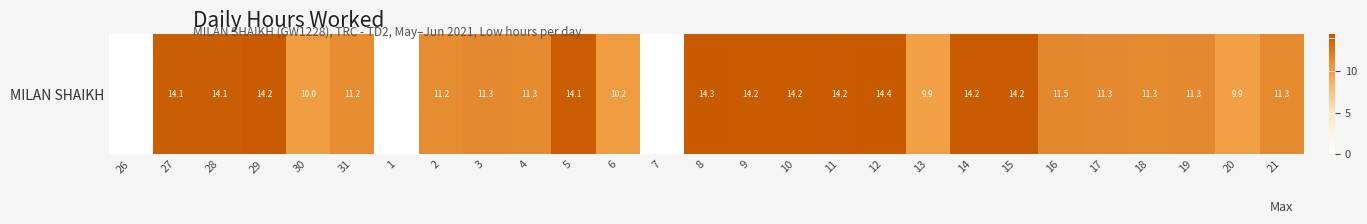

How many data points are less than 11?

7